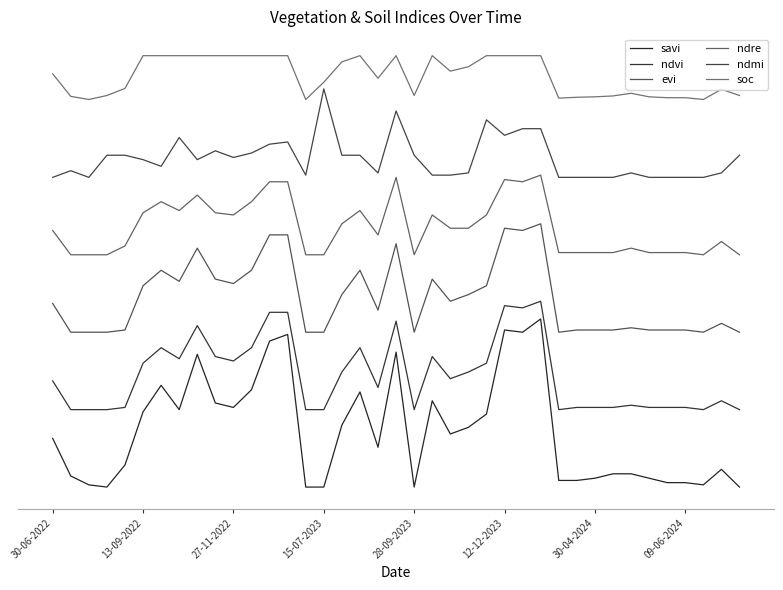

List the series in order of their overall mean, lowest first.

savi, ndvi, evi, ndre, ndmi, soc